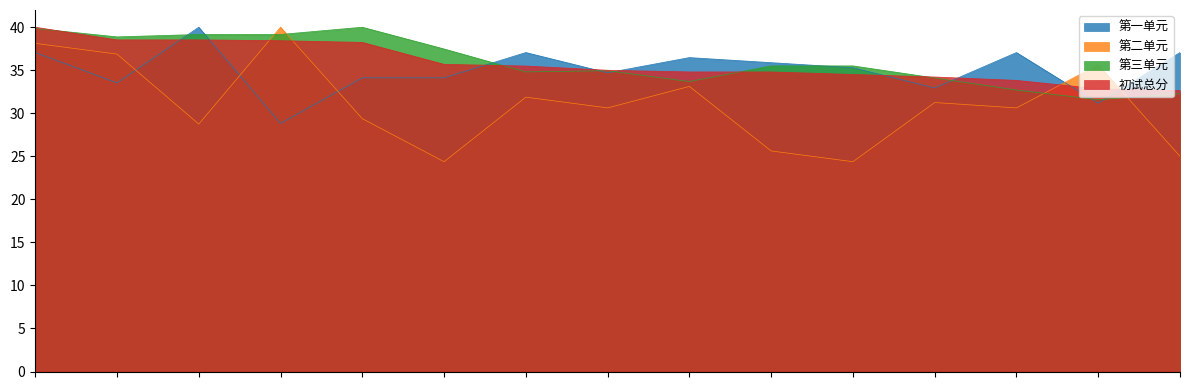

Reading left to right, extract all data points from this chart.

第一单元: 37.1	33.5	40.0	28.8	34.1	34.1	37.1	34.7	36.5	35.9	35.3	32.9	37.1	31.2	37.1
第二单元: 38.1	36.9	28.8	40.0	29.4	24.4	31.9	30.6	33.1	25.6	24.4	31.2	30.6	35.6	25.0
第三单元: 39.9	38.9	39.2	39.2	40.0	37.5	34.8	34.9	33.7	35.5	35.5	34.1	32.7	31.6	32.3
初试总分: 40.0	38.5	38.5	38.4	38.2	35.7	35.5	35.0	34.8	34.8	34.5	34.2	33.8	32.8	32.6